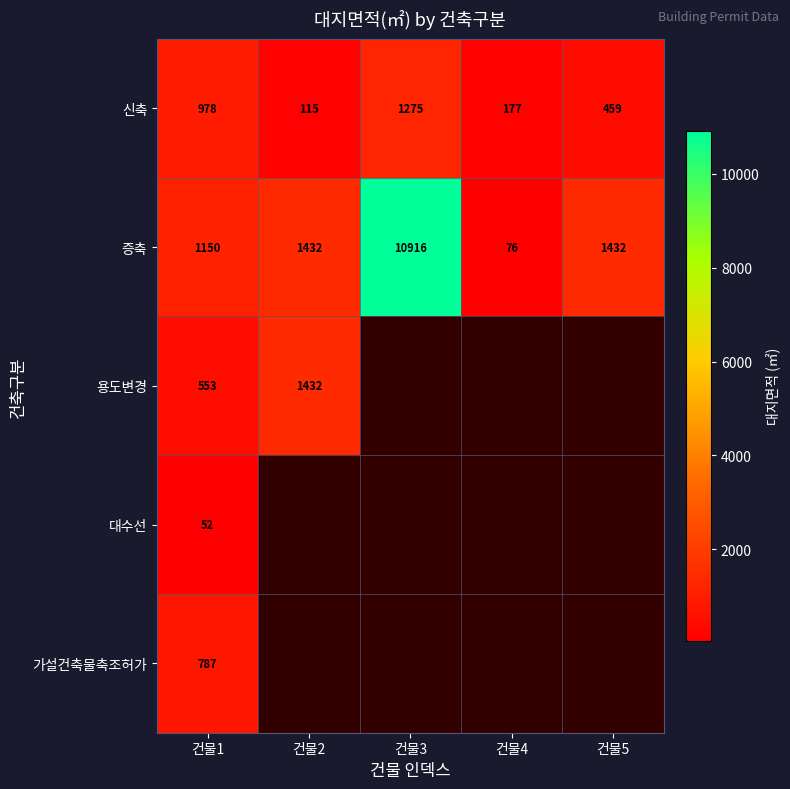

At which label does 증축 reach its minimum?

건물4